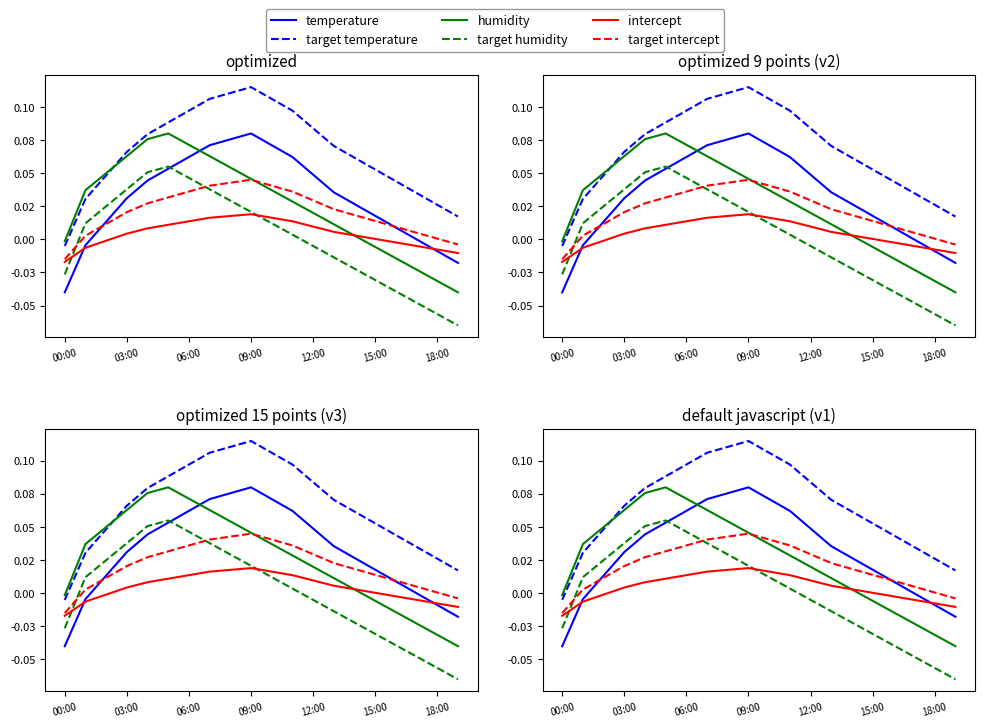

Which category has the lowest value in the temperature series?

00:00